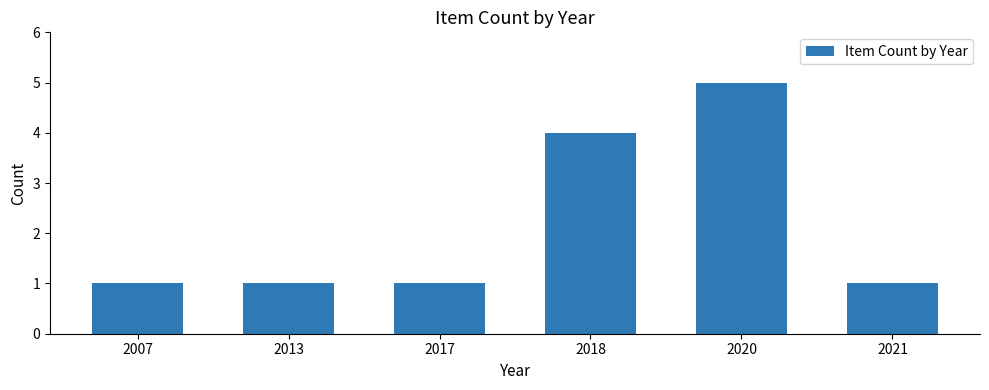

Reading left to right, transcribe all the data shown in this chart.

2007=1	2013=1	2017=1	2018=4	2020=5	2021=1